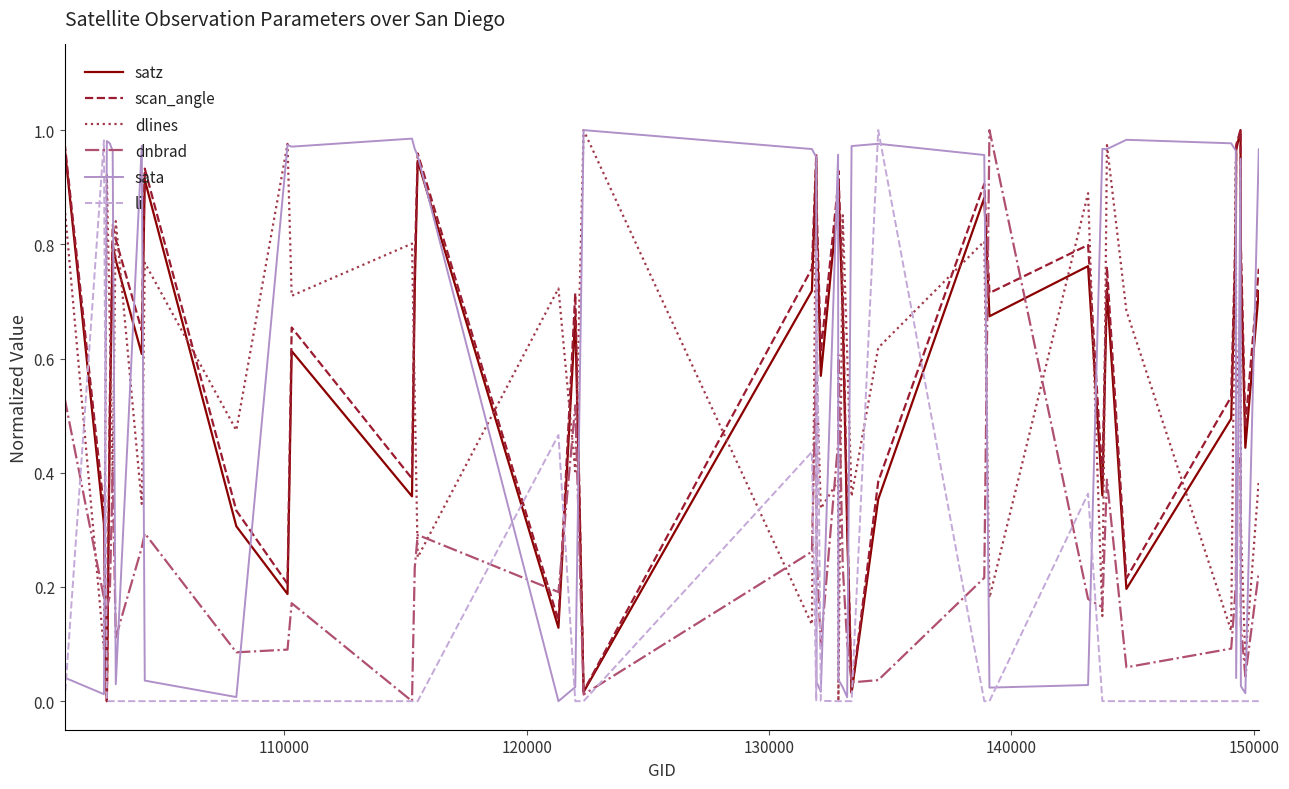

How many interior local valleys does the li series have?

12